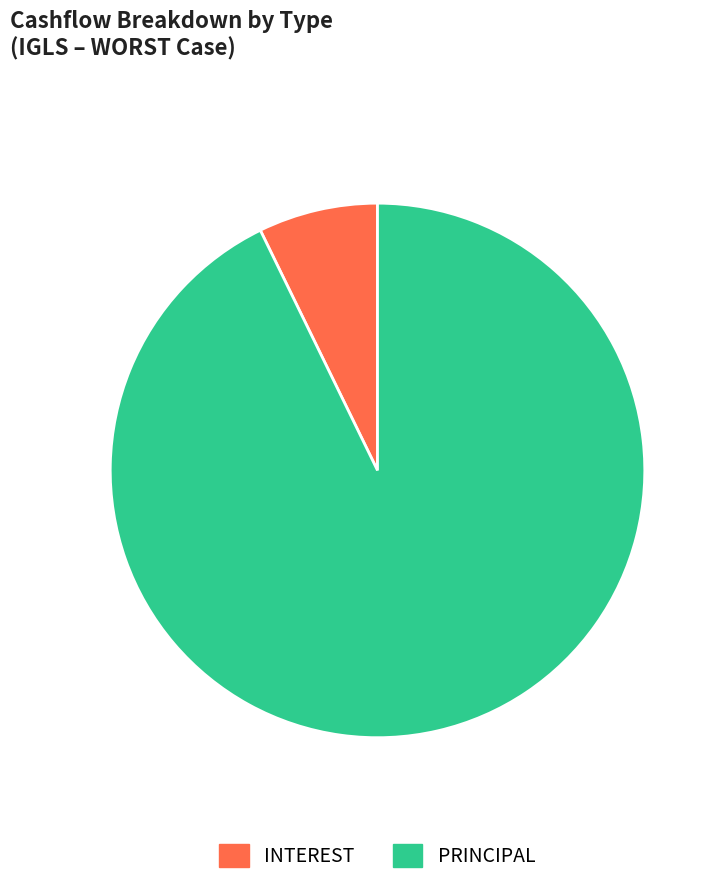

Do PRINCIPAL and INTEREST together represent more than half of the pie?

Yes